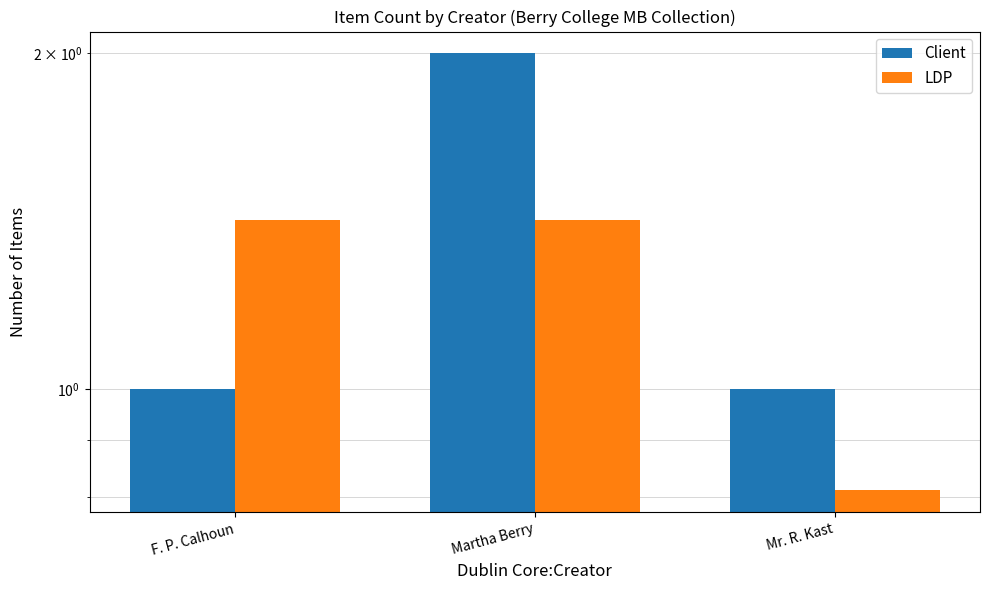

Which has a higher value, Martha Berry or Mr. R. Kast?

Martha Berry